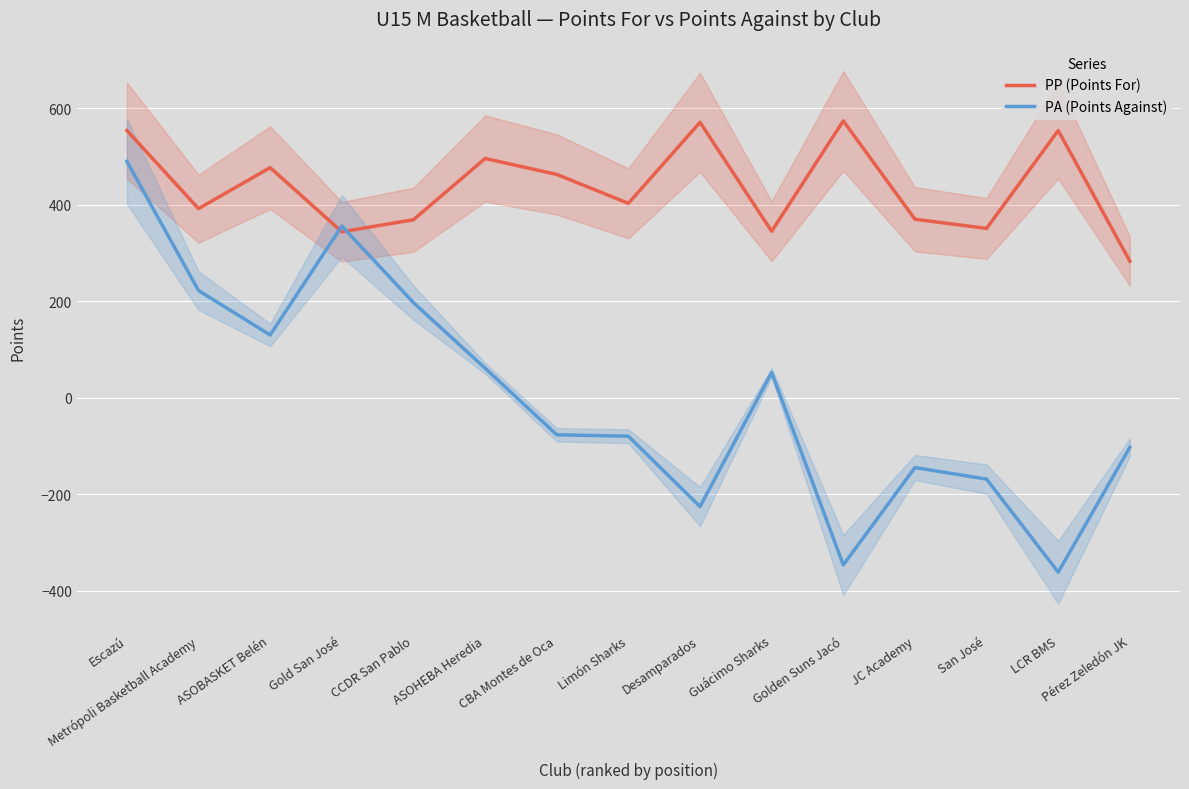

Is it true that PP (Points For) equals 554 at LCR BMS?

True